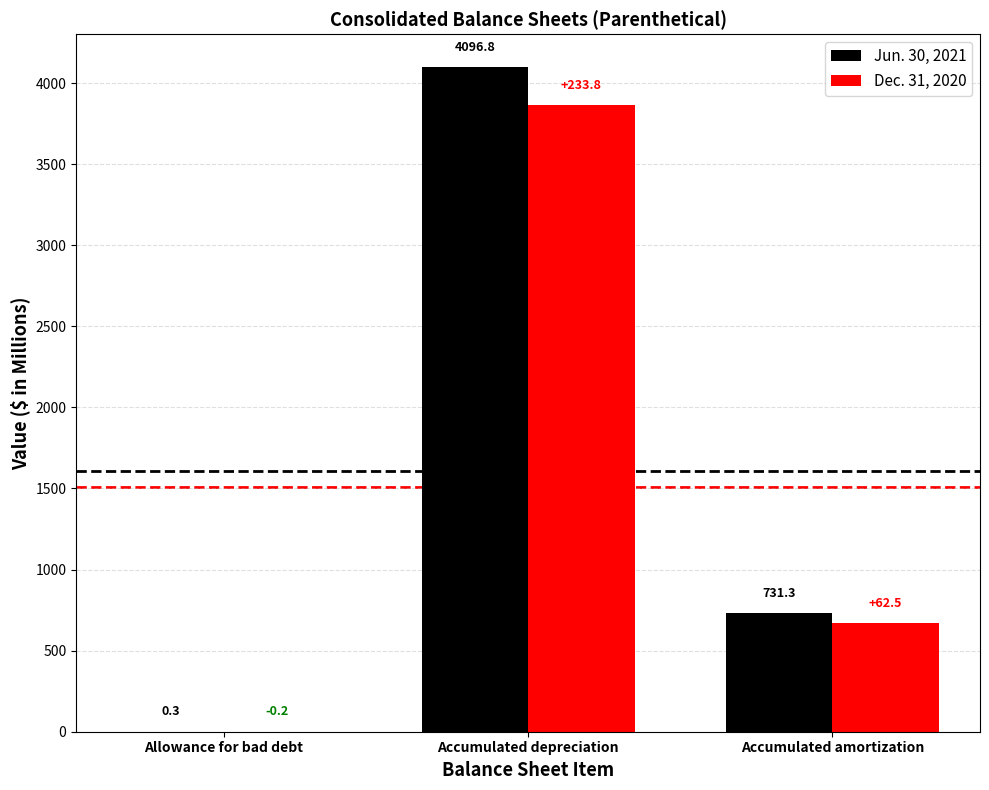

What is the approximate value of Jun. 30, 2021 at Accumulated amortization?

731.3